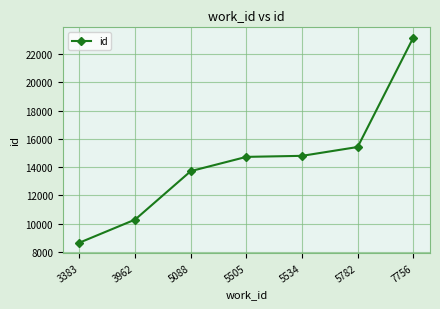

Which label corresponds to the largest value in the chart?

7756